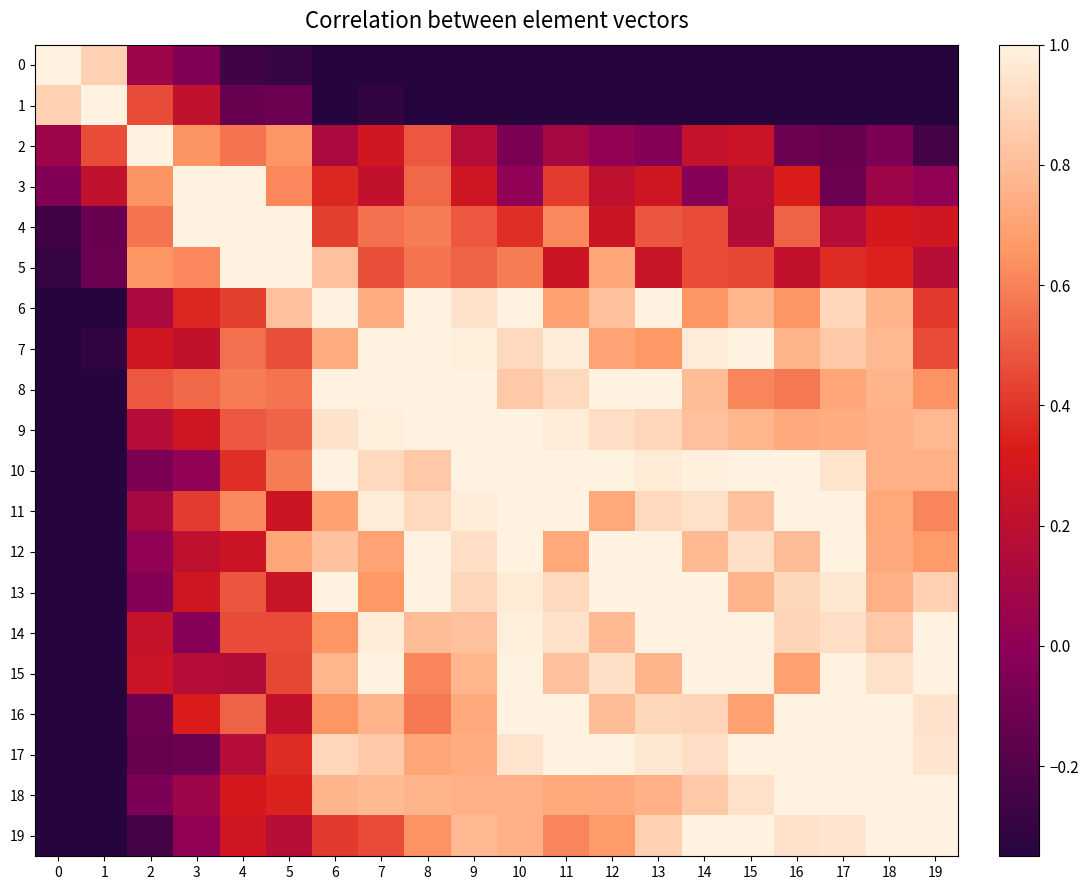

What is the total value across all series at 8?

13.3